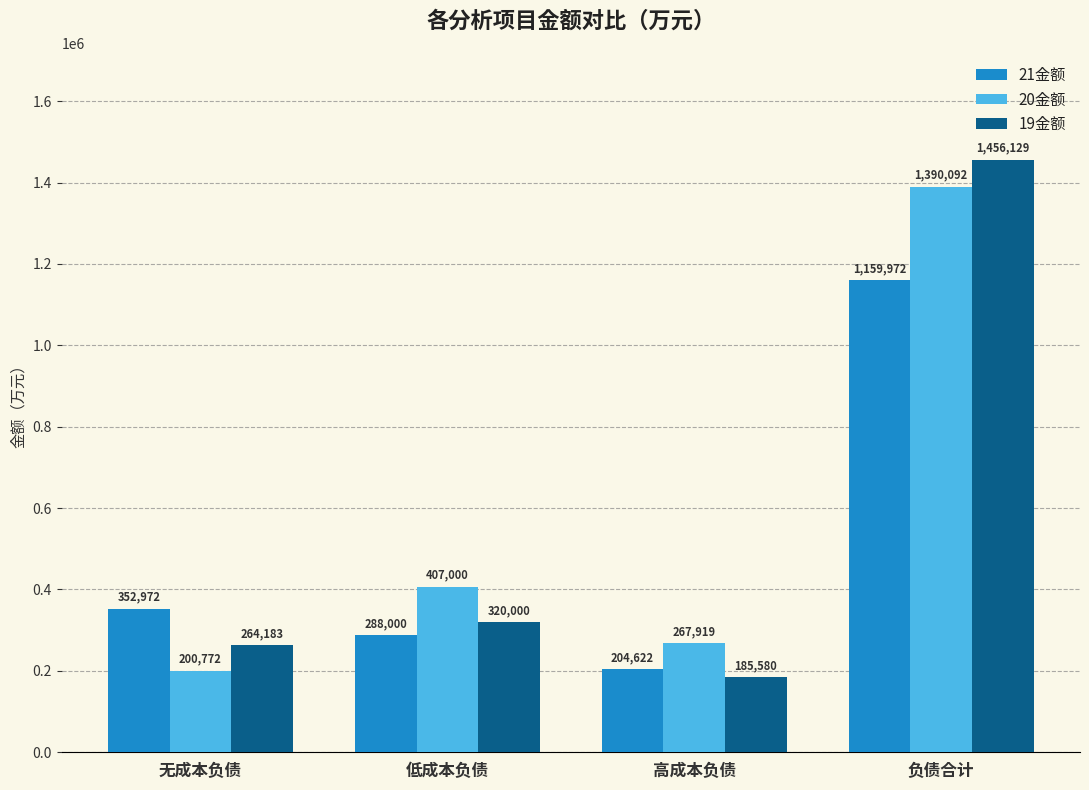

Which series changed the most between 无成本负债 and 低成本负债?

20金额